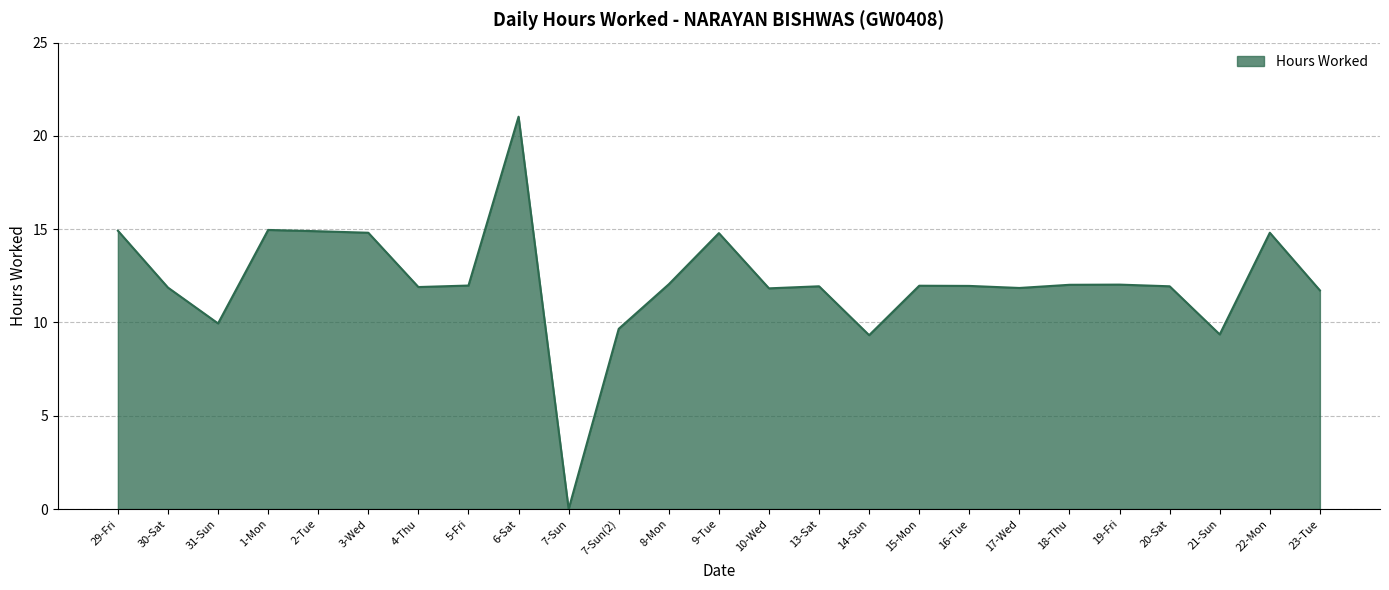

Is it true that the value at 15-Mon is 2.5?

False